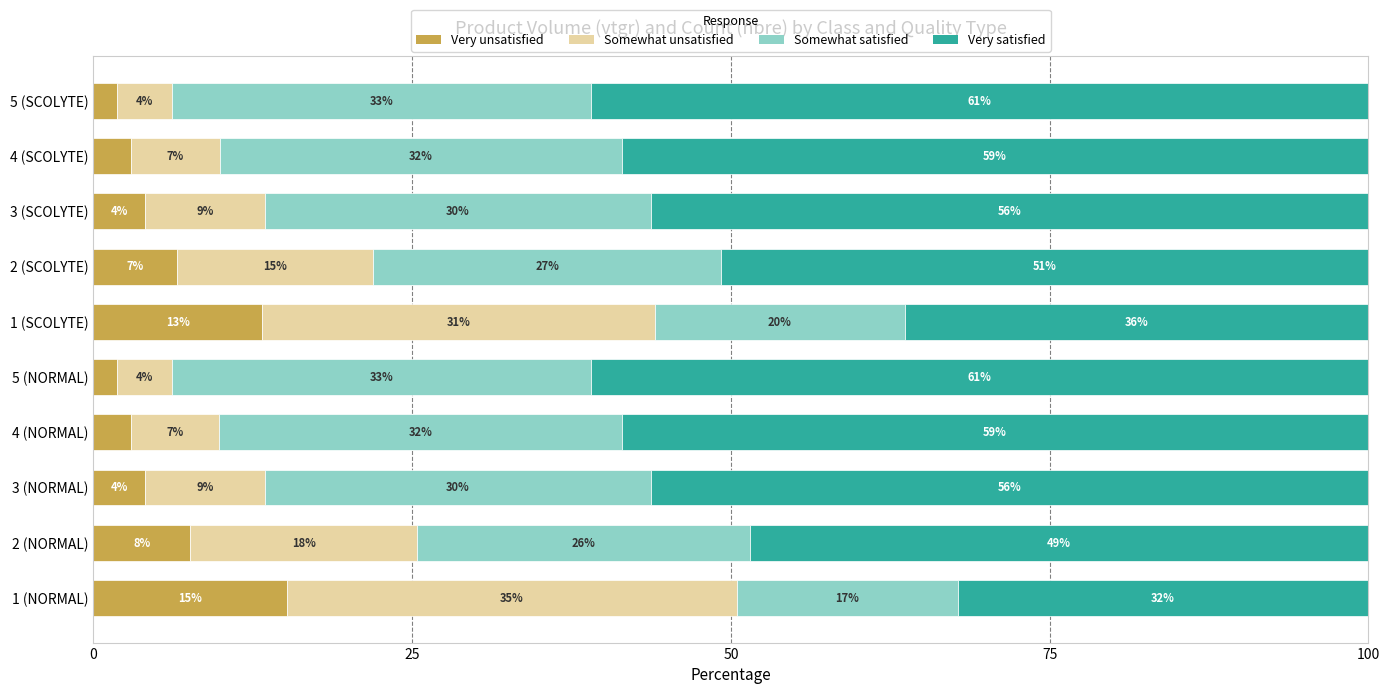

What are all the series names shown in the legend?

Very unsatisfied, Somewhat unsatisfied, Somewhat satisfied, Very satisfied